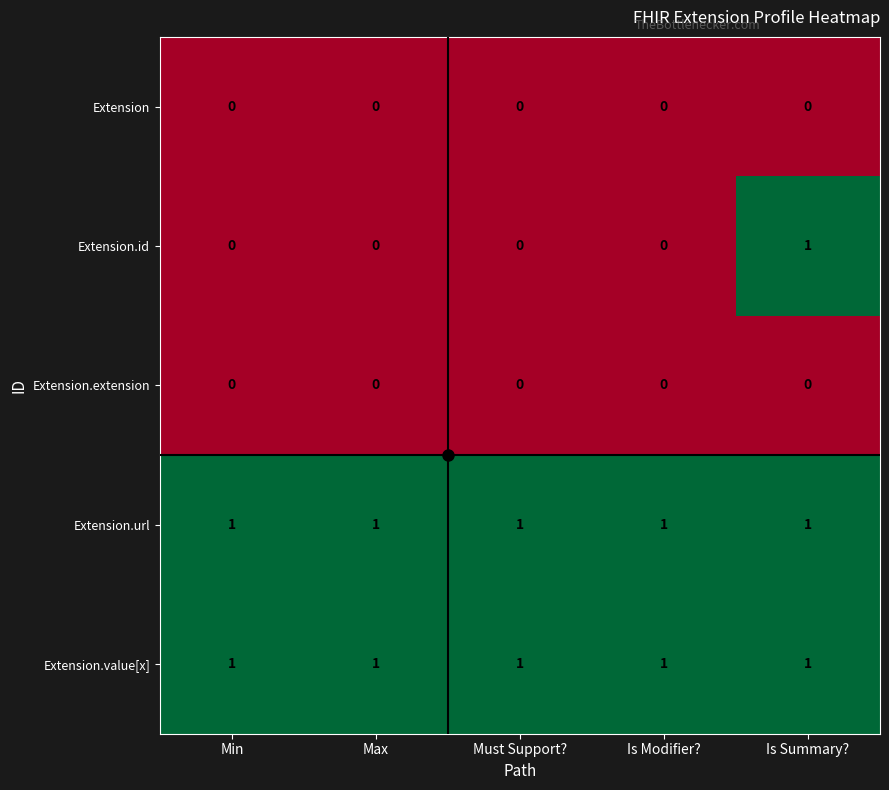

How many data points does each series have?

5